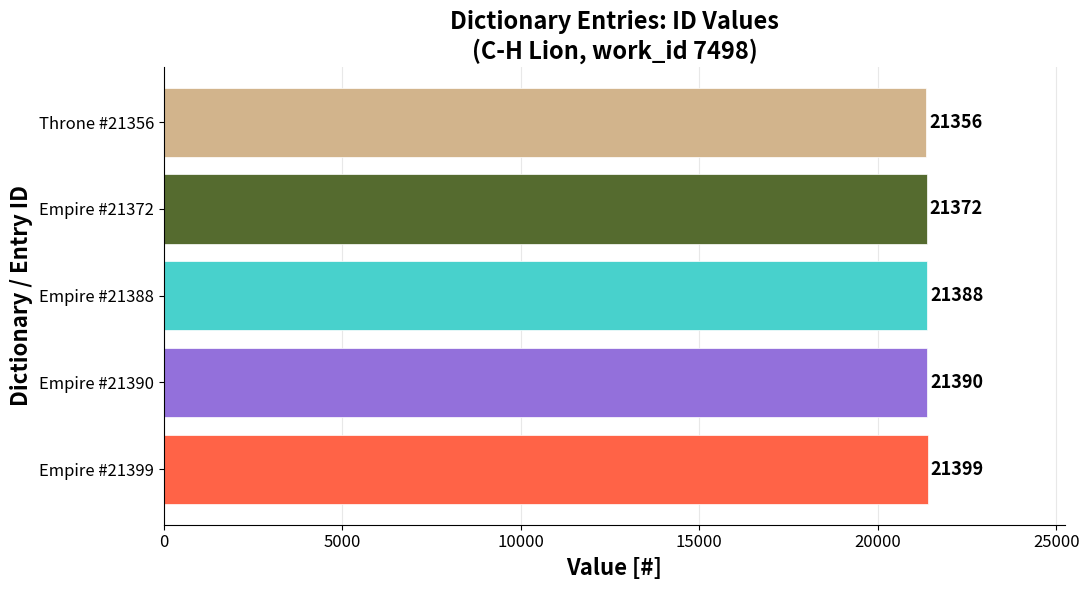

Are the bars grouped side by side (vs. stacked)?

No